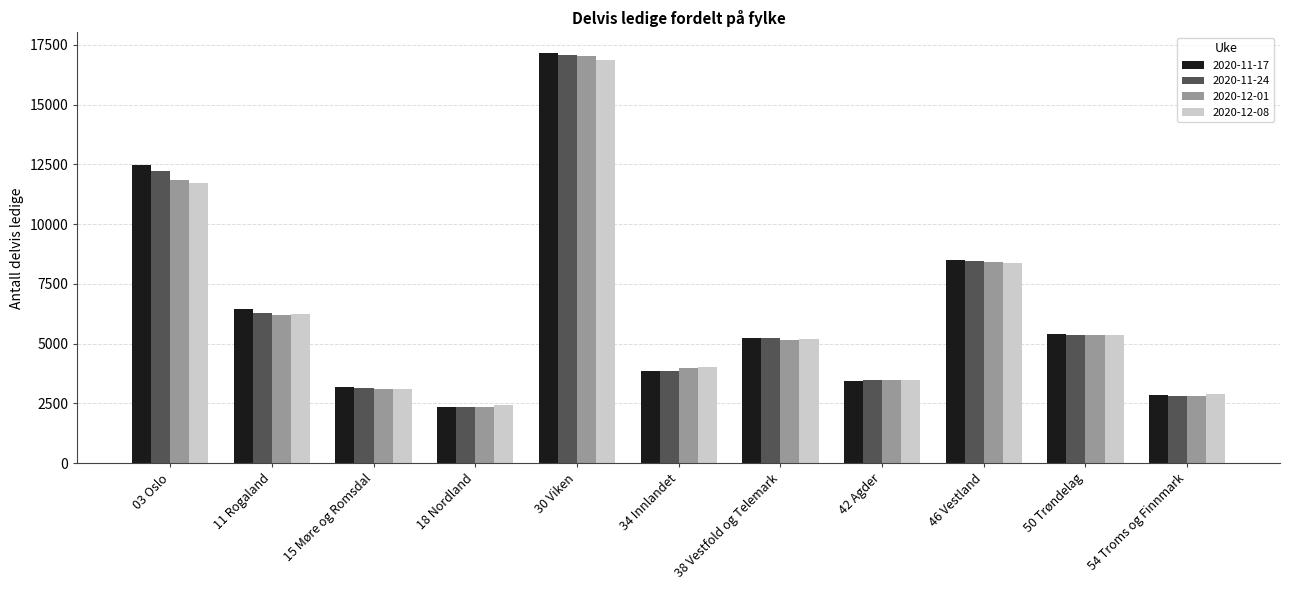

At which label does 2020-11-17 first exceed 5249?

03 Oslo